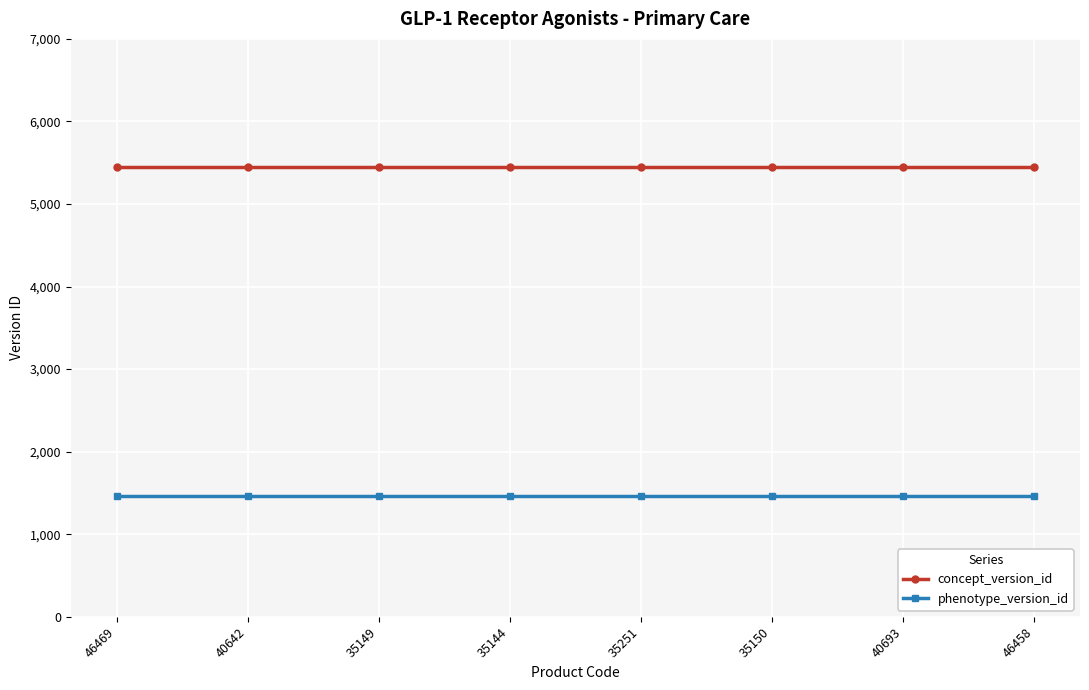

Which series has the largest total across all categories?

concept_version_id